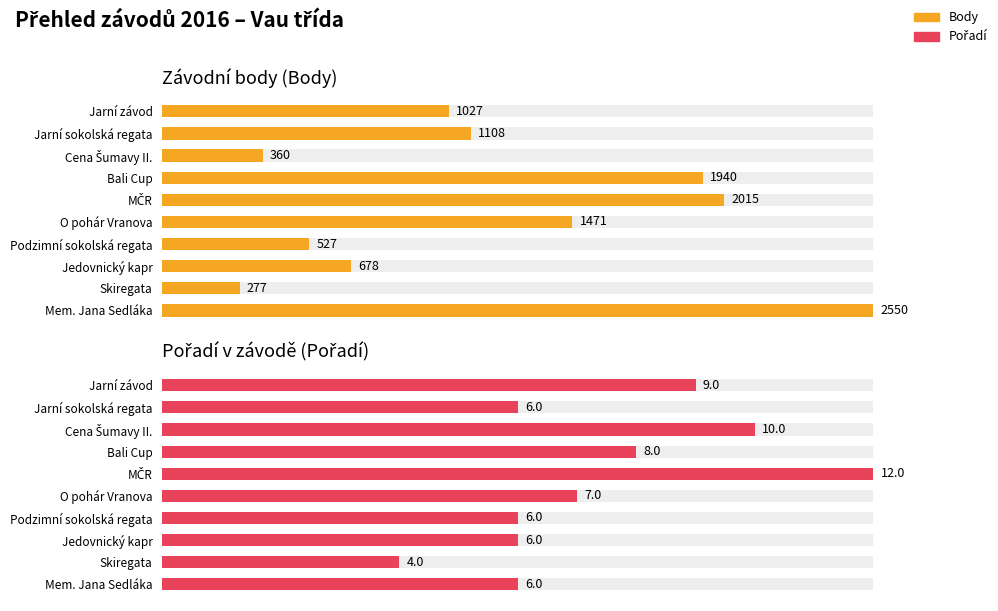

The Pořadí series shows 17 at 2. True or false?

False